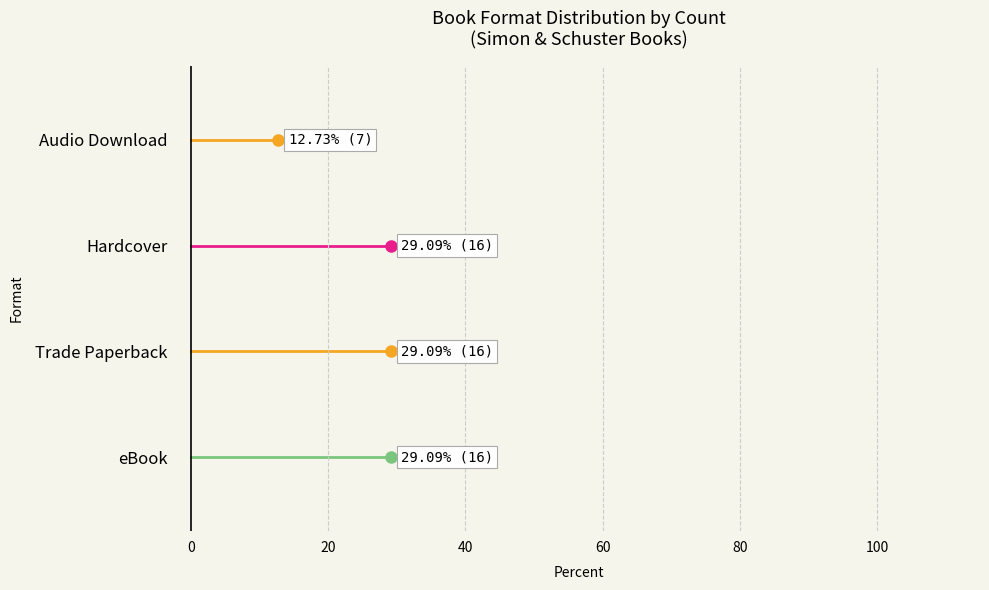

Which series has the widest spread of values?

eBook